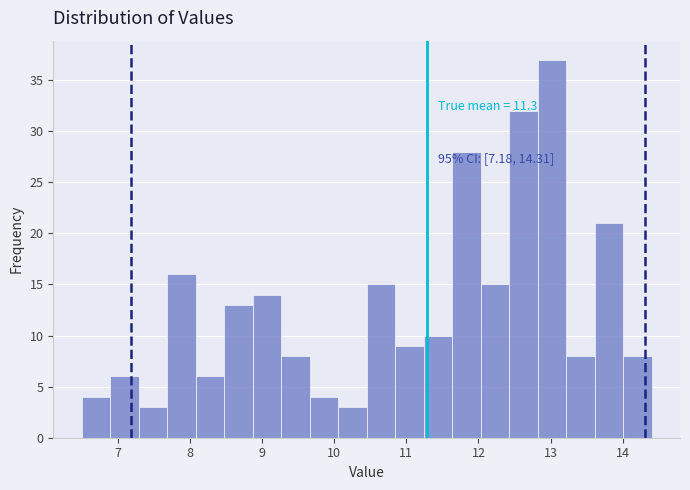

Read against the x-axis, roughly where is the centre of the tallest bar?

13.0